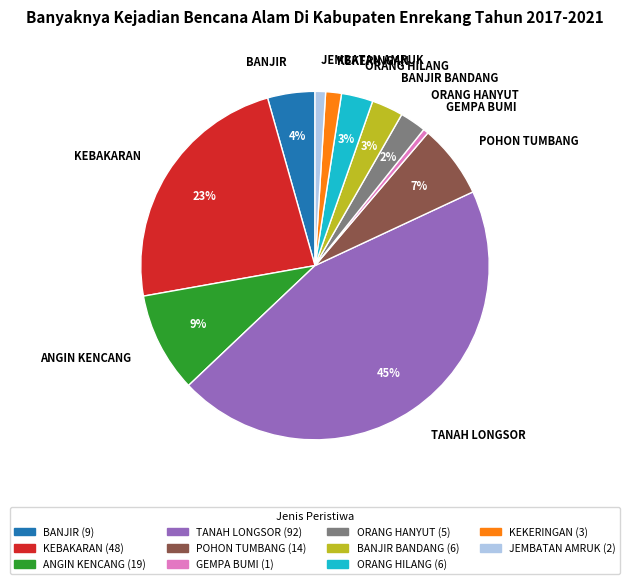

How many slices are in this pie chart?

11